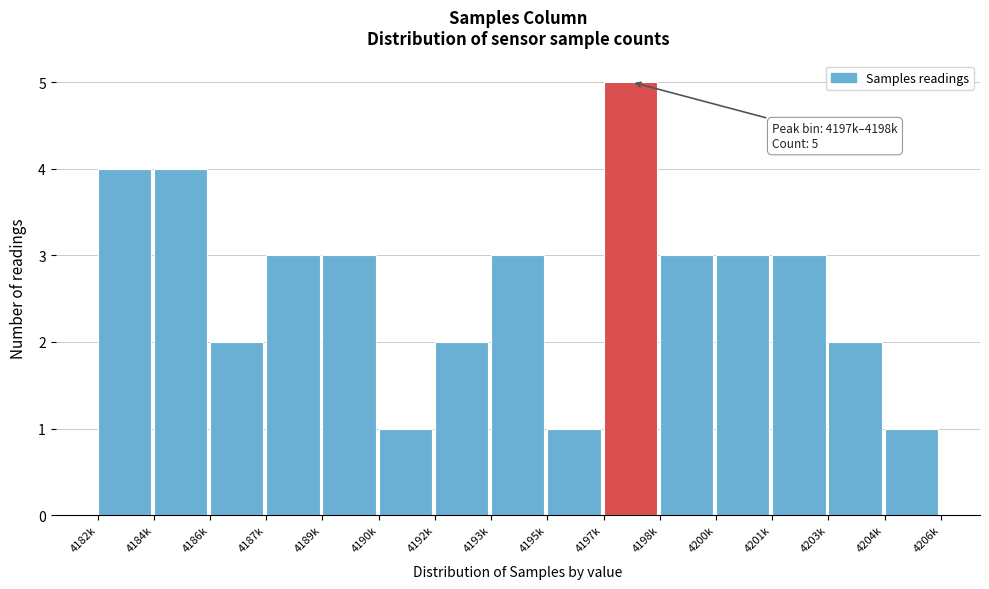

Reading left to right, what are all the values shown in this chart?

4	4	2	3	3	1	2	3	1	5	3	3	3	2	1